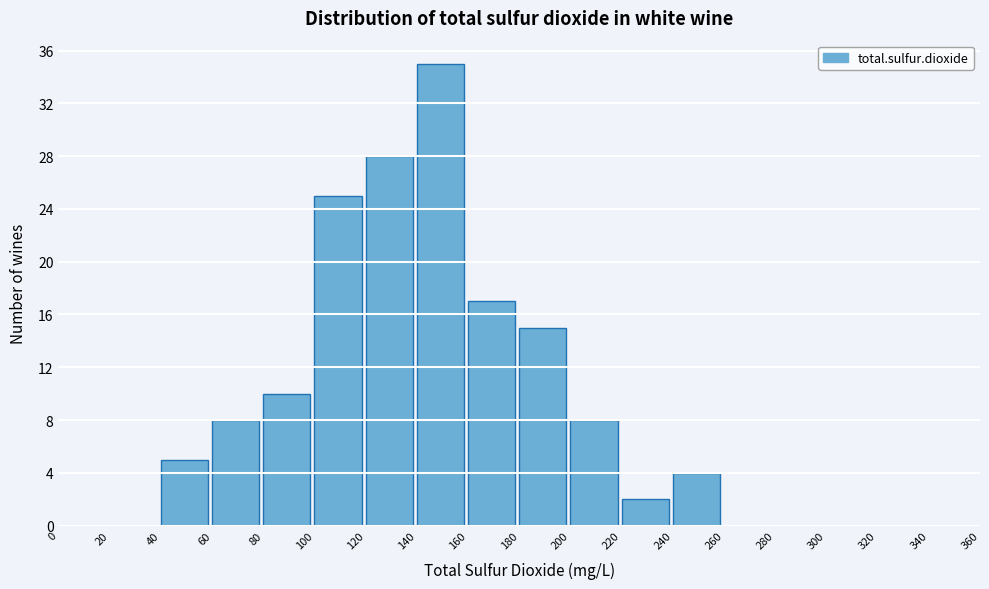

Which range on the x-axis has the tallest bar?

140 to 160